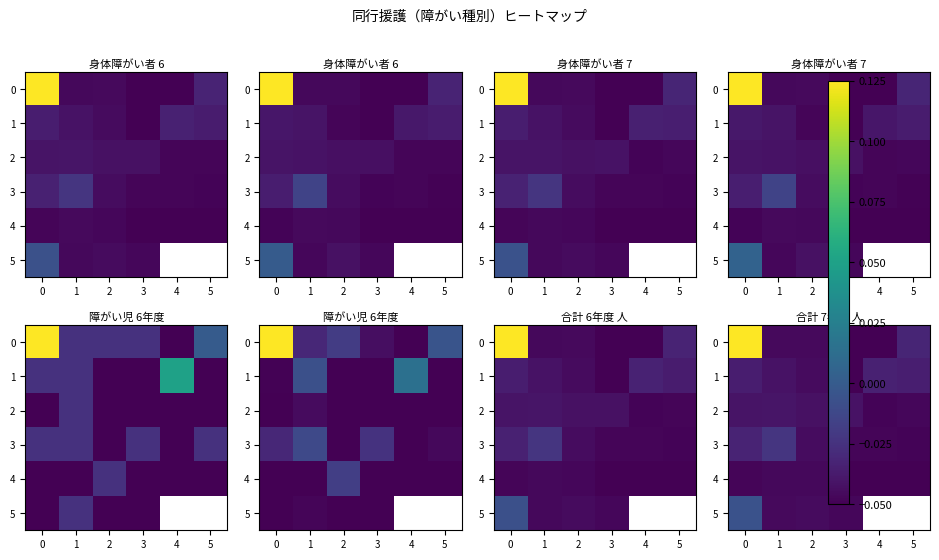

Count the number of categories in the chart.

6